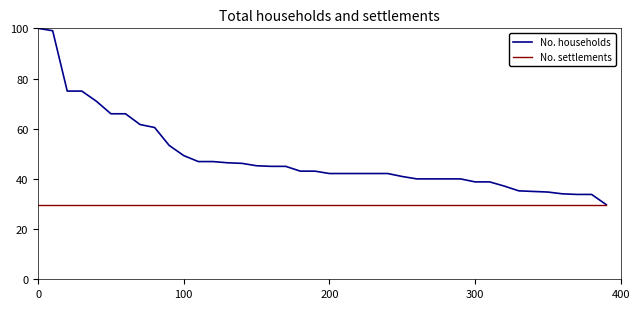

List the series in order of their peak value, lowest first.

No. settlements, No. households